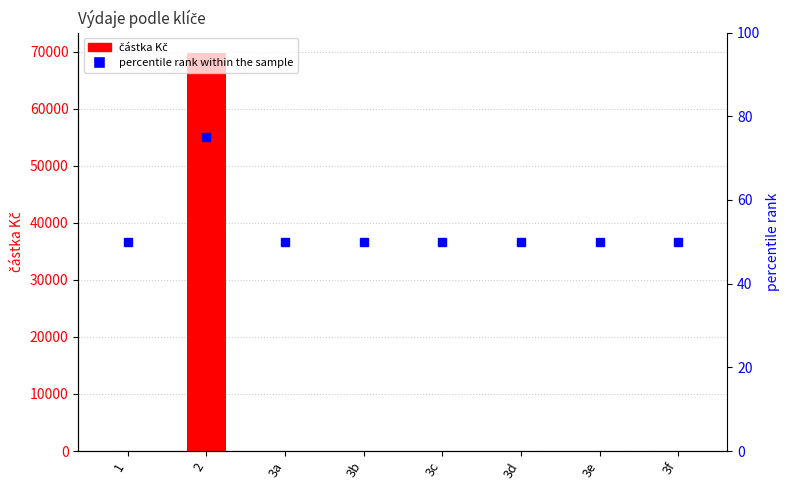

At which category does the chart reach its minimum across all series?

1